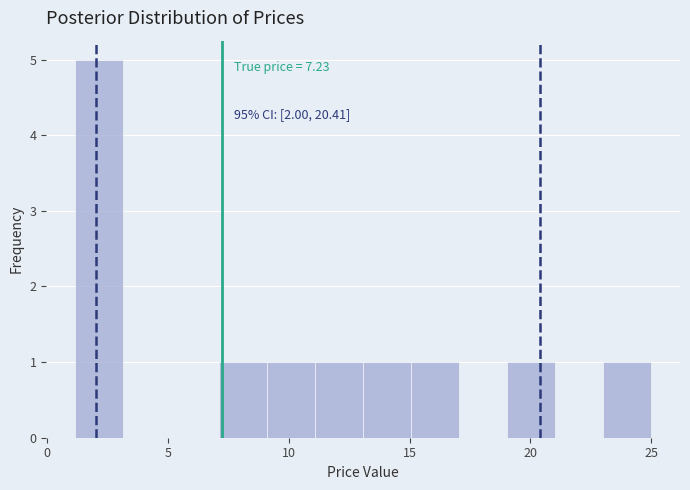

Read against the x-axis, roughly where is the centre of the tallest bar?

2.0